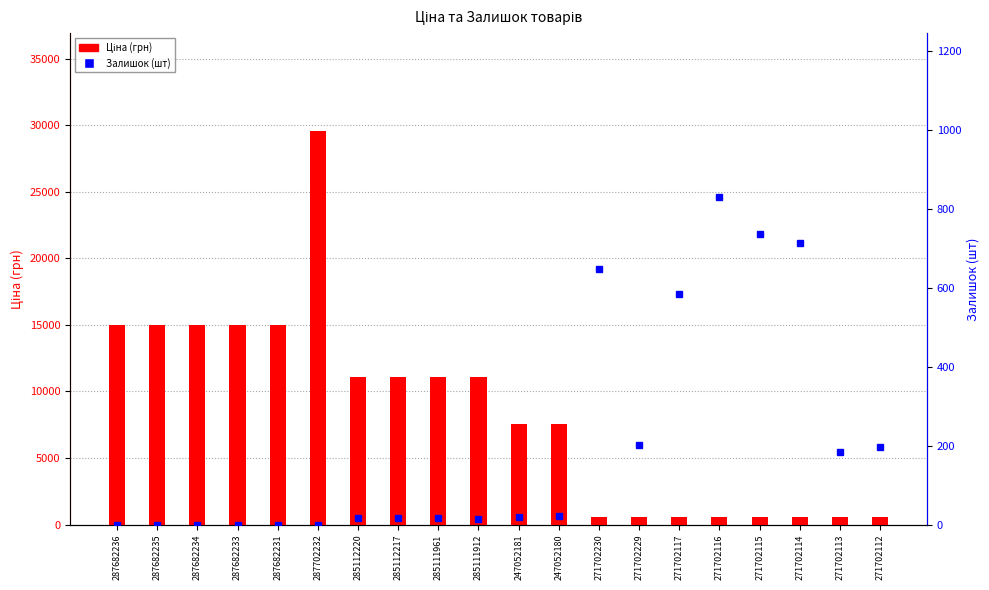

Reading left to right, extract all data points from this chart.

Ціна (грн): 15019.2	15019.2	15019.2	15019.2	15019.2	29548.9	11113.6	11113.6	11113.6	11113.6	7545.9	7545.9	586.0	586.0	586.0	586.0	586.0	586.0	586.0	586.0
Залишок (шт): 0.0	0.0	0.0	0.0	0.0	0.0	17.0	17.0	16.0	14.0	19.0	21.0	649.0	202.0	585.0	831.0	736.0	715.0	183.0	197.0